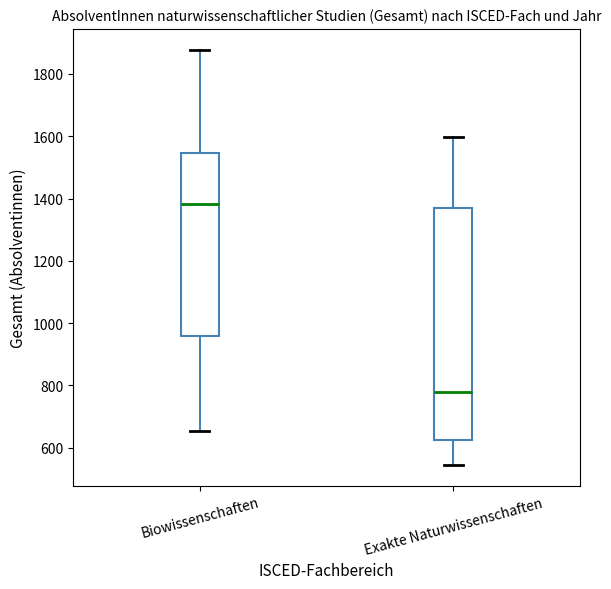

Which box is the tallest, from its lower edge to its upper edge?

Exakte Naturwissenschaften